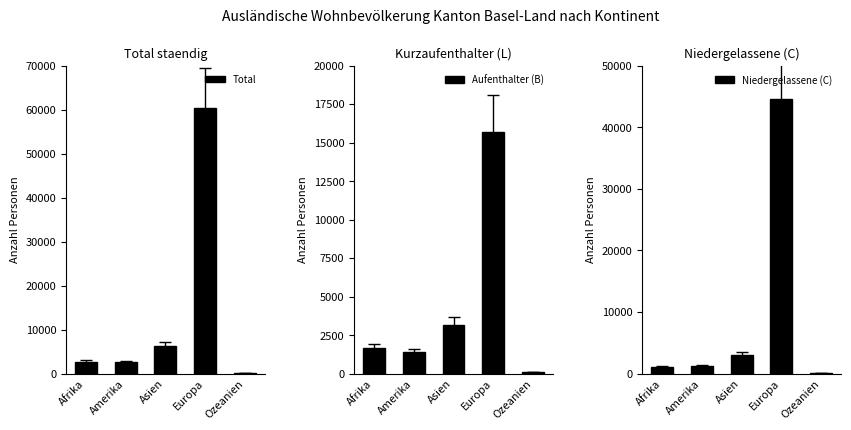

Which category has the lowest value across all series?

Ozeanien